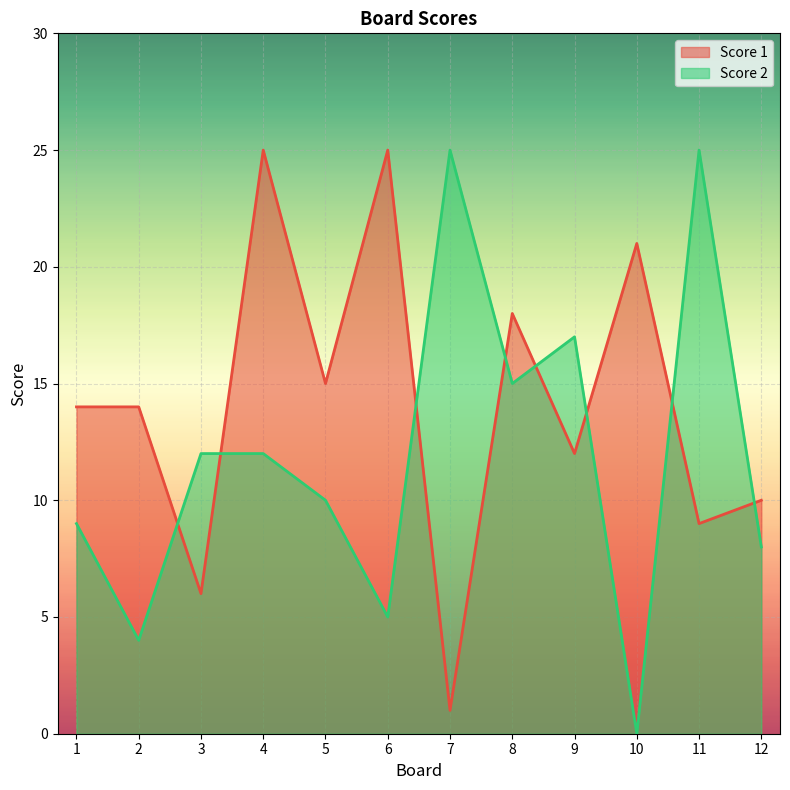

What is the difference between the maximum and second lowest values in the Score 1 series?

19